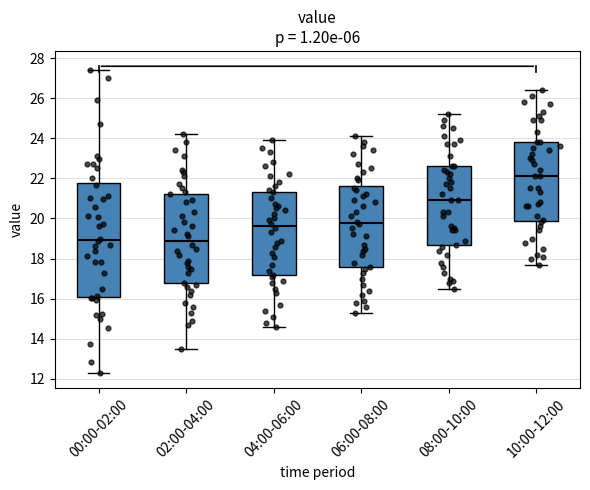

Reading left to right, transcribe this box plot: for each box, give where its median line is, the range the box spans, and where its two whiskers end, as read against the y-axis. The values are not printed on the chart, so give them approximately, as read against the axis.

00:00-02:00: median 19.0, box 16.2 to 21.8, whiskers 12.4 to 27.4
02:00-04:00: median 19.0, box 16.8 to 21.2, whiskers 13.6 to 24.2
04:00-06:00: median 19.6, box 17.2 to 21.4, whiskers 14.6 to 24.0
06:00-08:00: median 19.8, box 17.6 to 21.6, whiskers 15.4 to 24.2
08:00-10:00: median 21.0, box 18.6 to 22.6, whiskers 16.6 to 25.2
10:00-12:00: median 22.2, box 19.8 to 23.8, whiskers 17.8 to 26.4